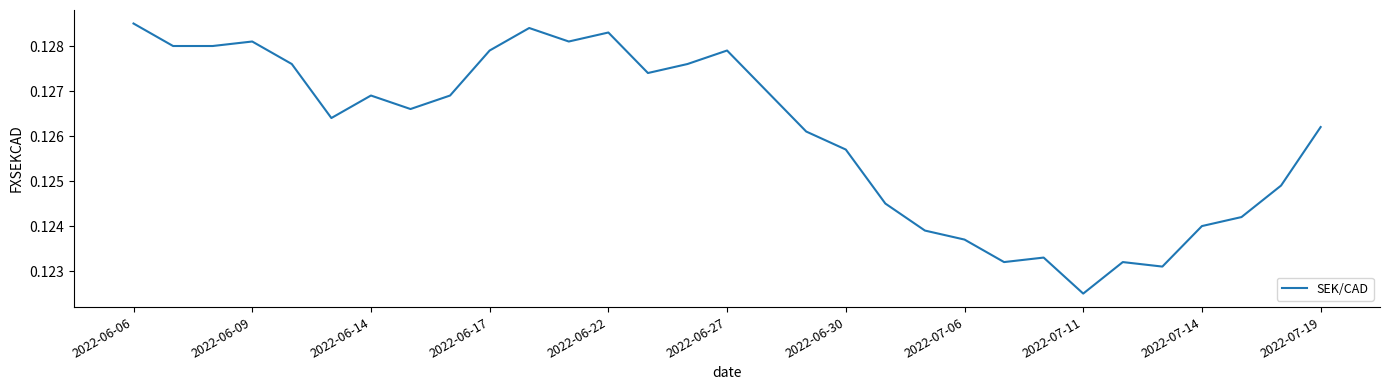

Where is the data nearest to the value 0?

2022-07-11